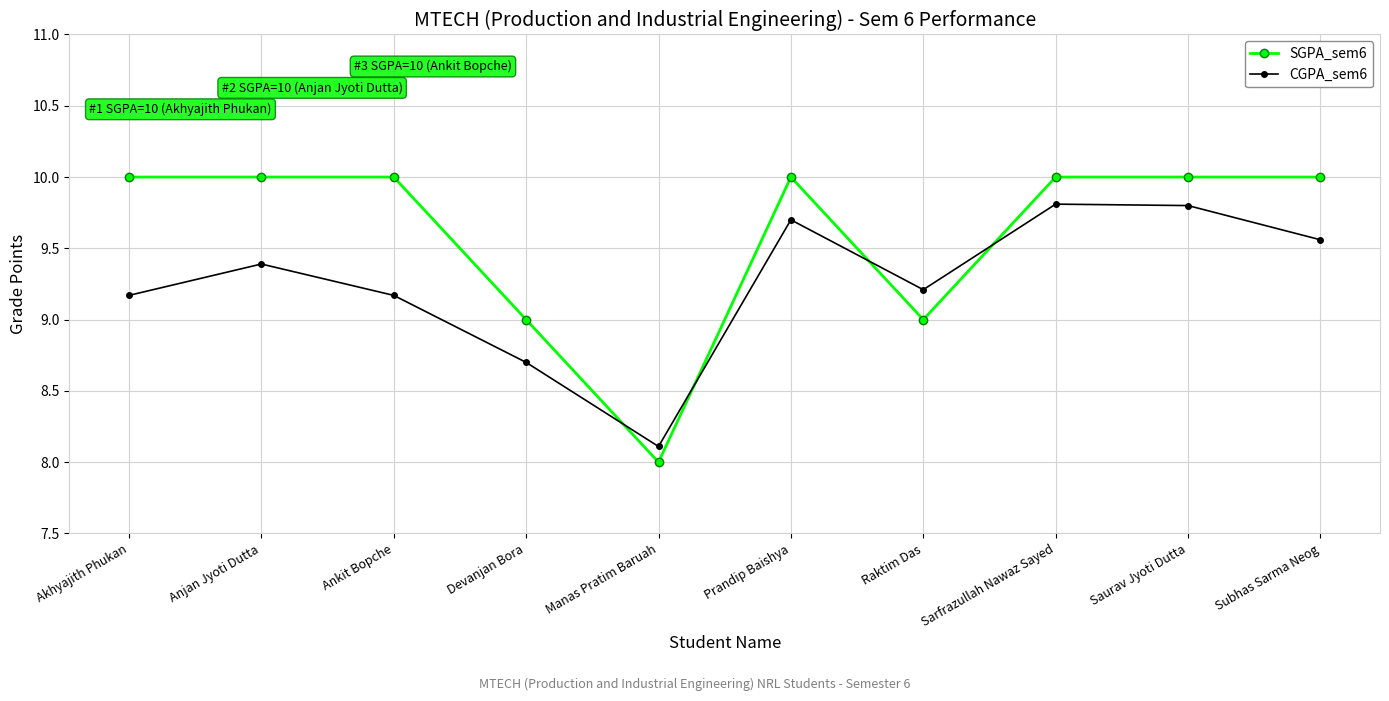

What are all the series names shown in the legend?

SGPA_sem6, CGPA_sem6